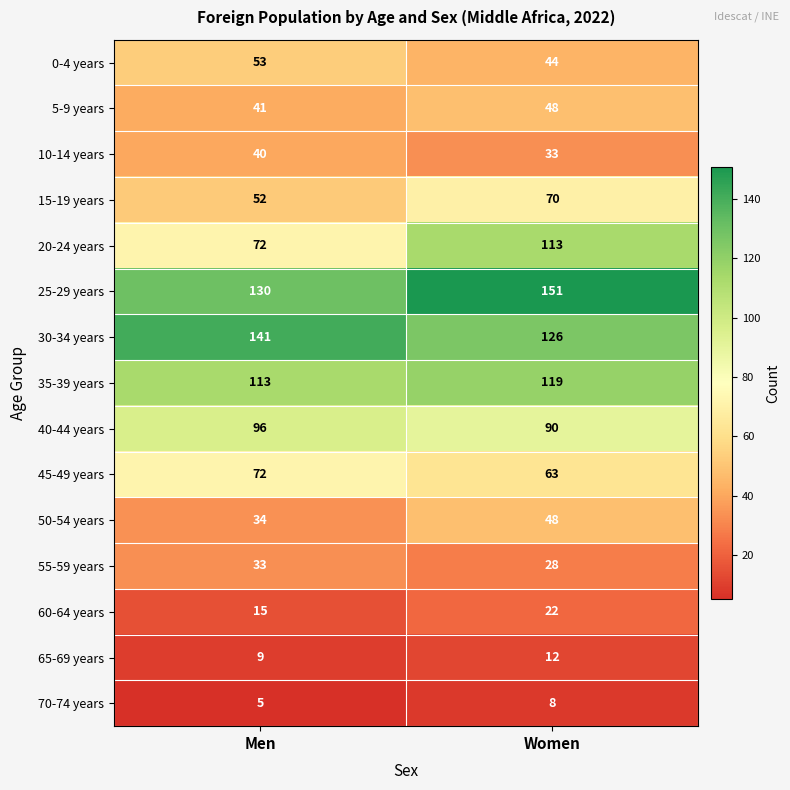

Rank the categories by 25-29 years value from highest to lowest.

Women, Men